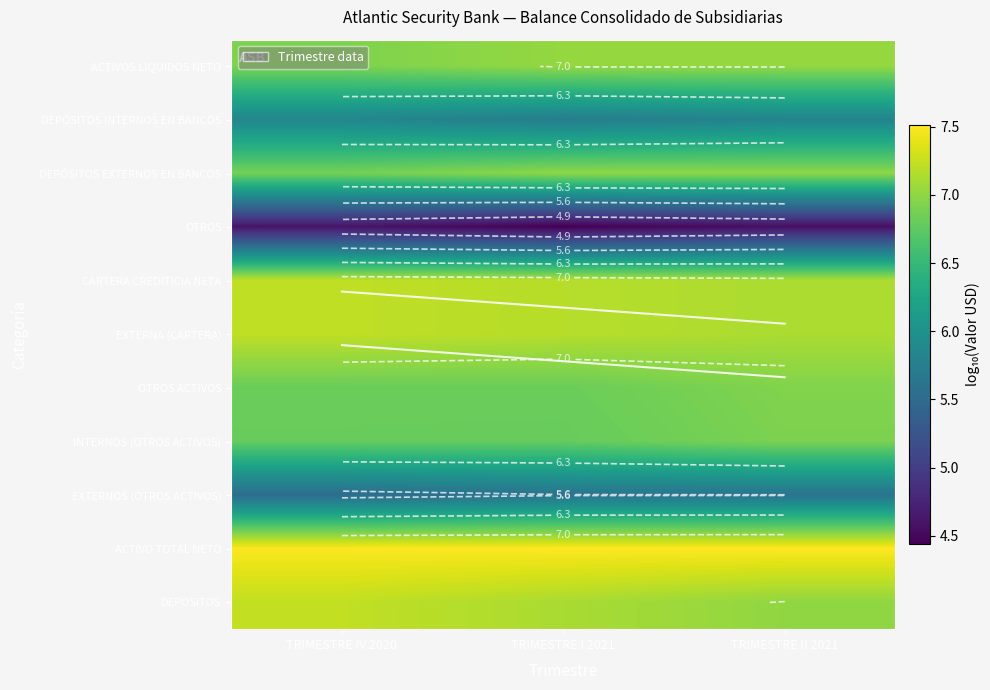

How many OTROS ACTIVOS values are between 6 and 7?

3